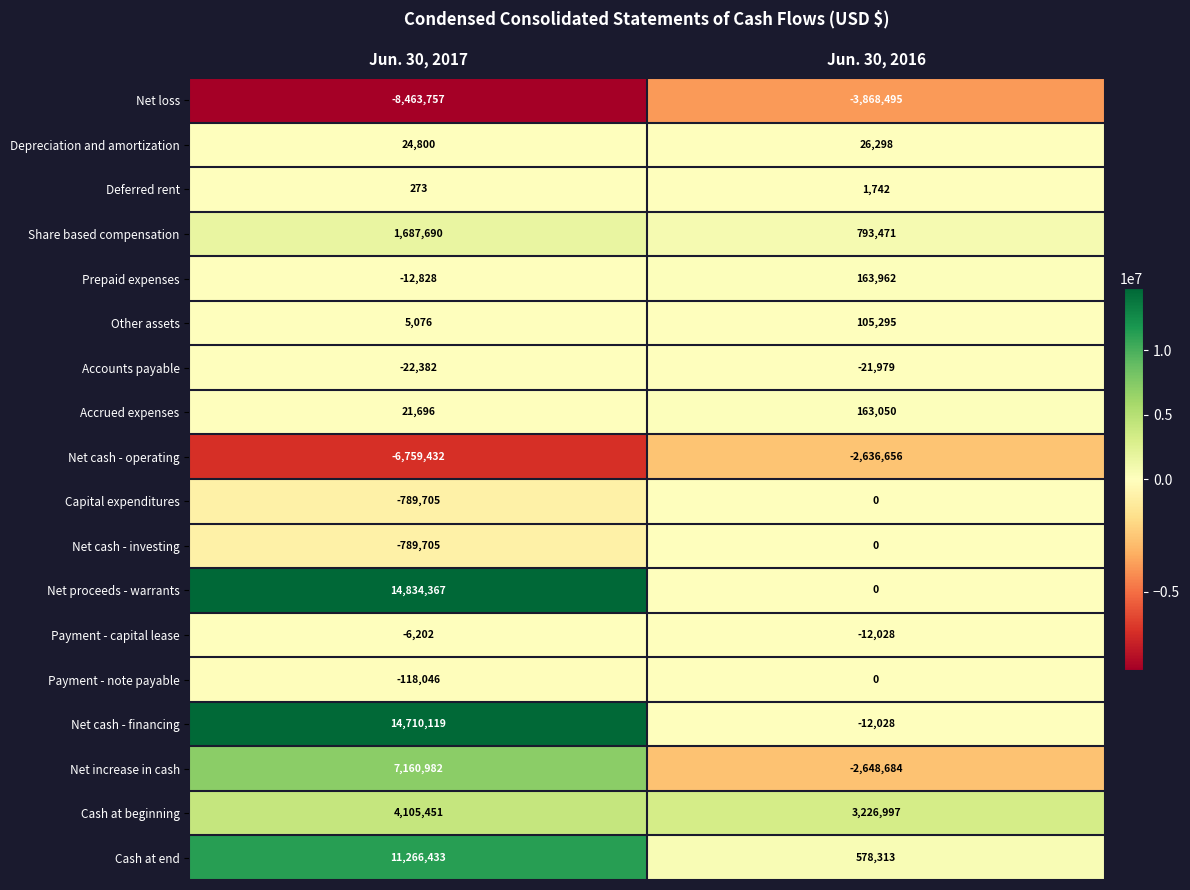

True or false: Net cash - investing has a value of 0 at Jun. 30, 2016.

True